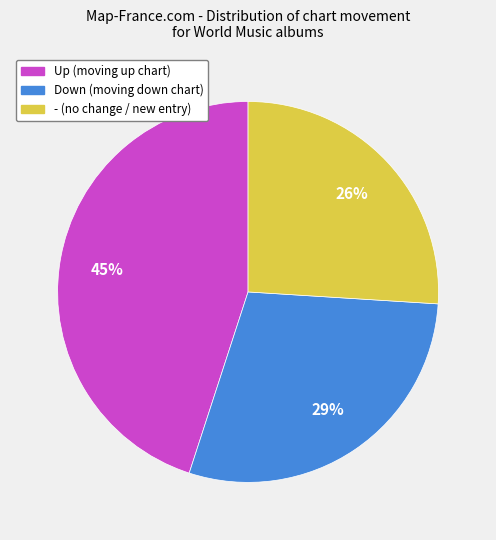

How many segments does this pie chart have?

3